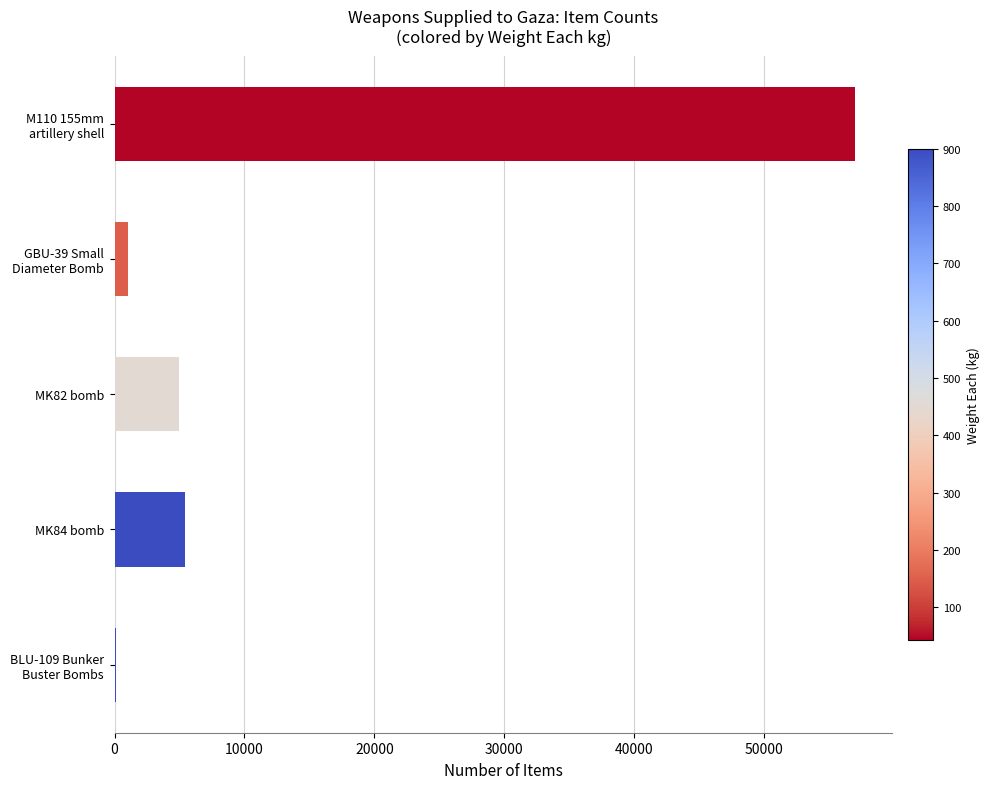

How many data points are less than 5000?

2